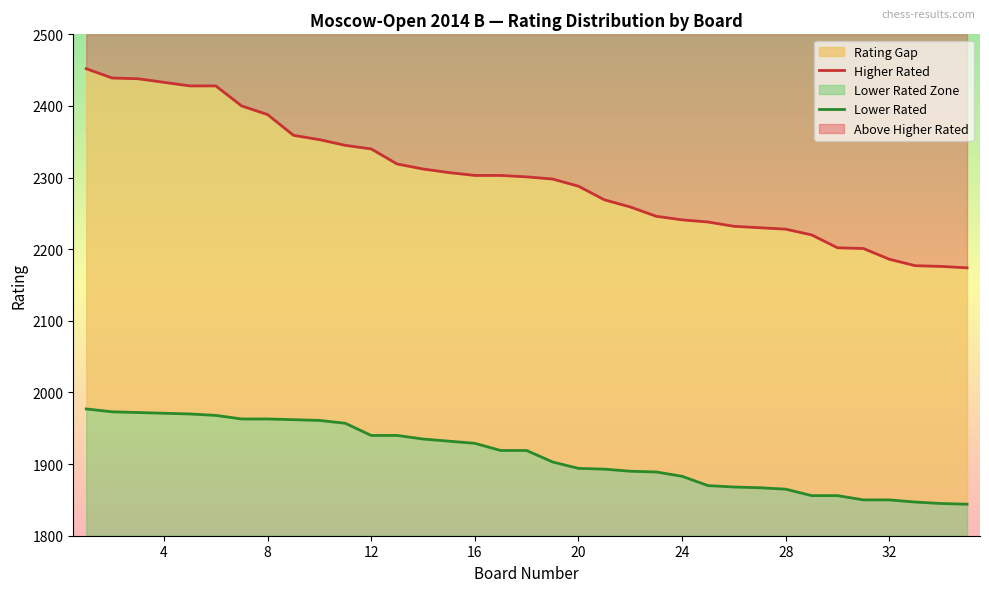

What is the sum of all Lower Rated values?

66921